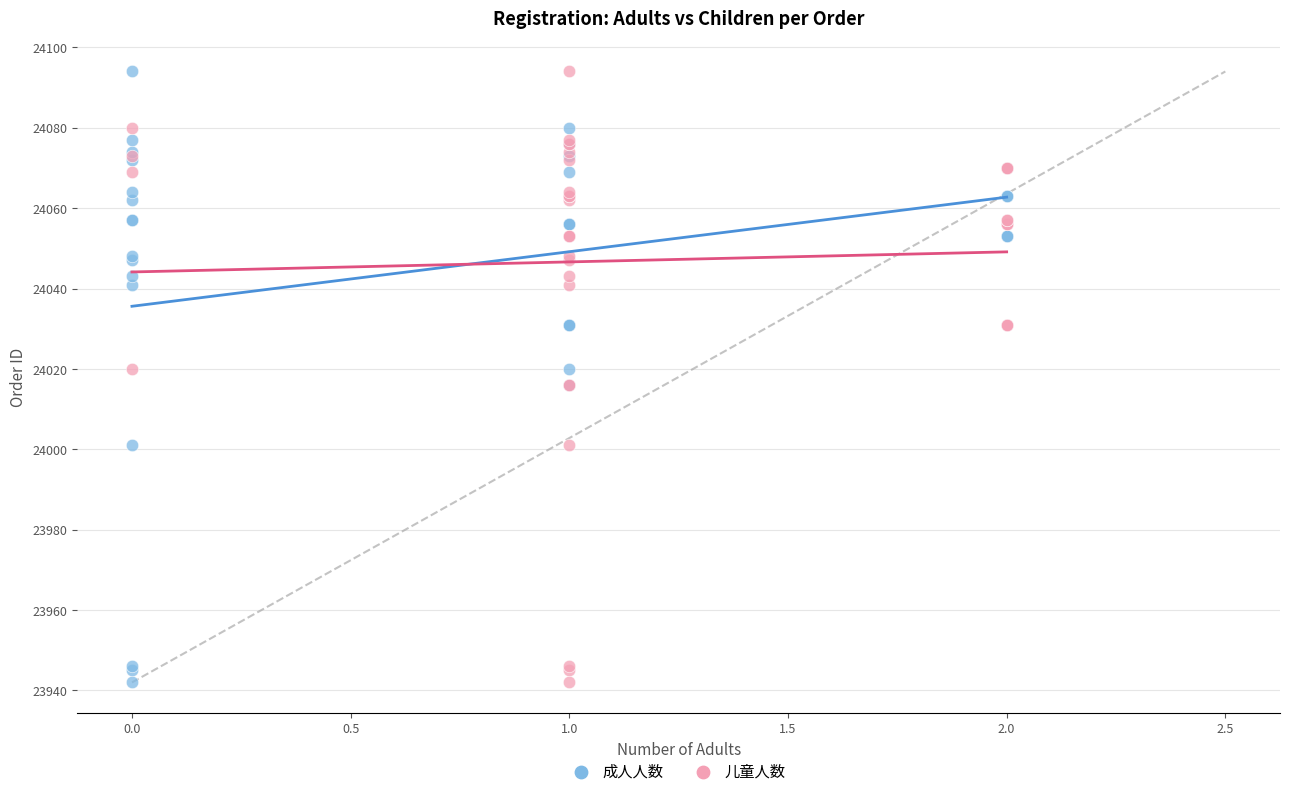

What are all the series names shown in the legend?

成人人数, 儿童人数